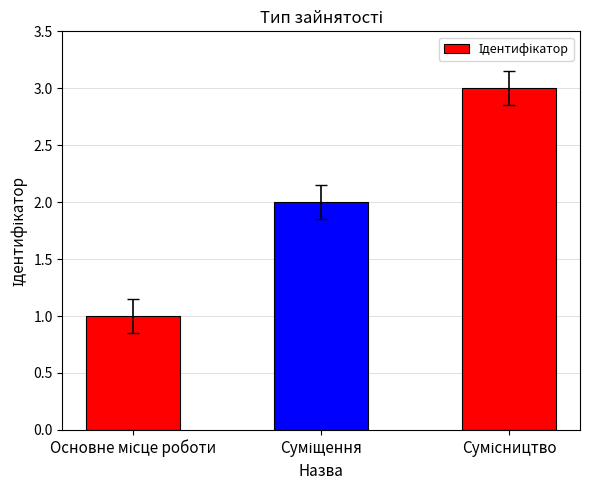

What is the maximum value shown in the chart?

3